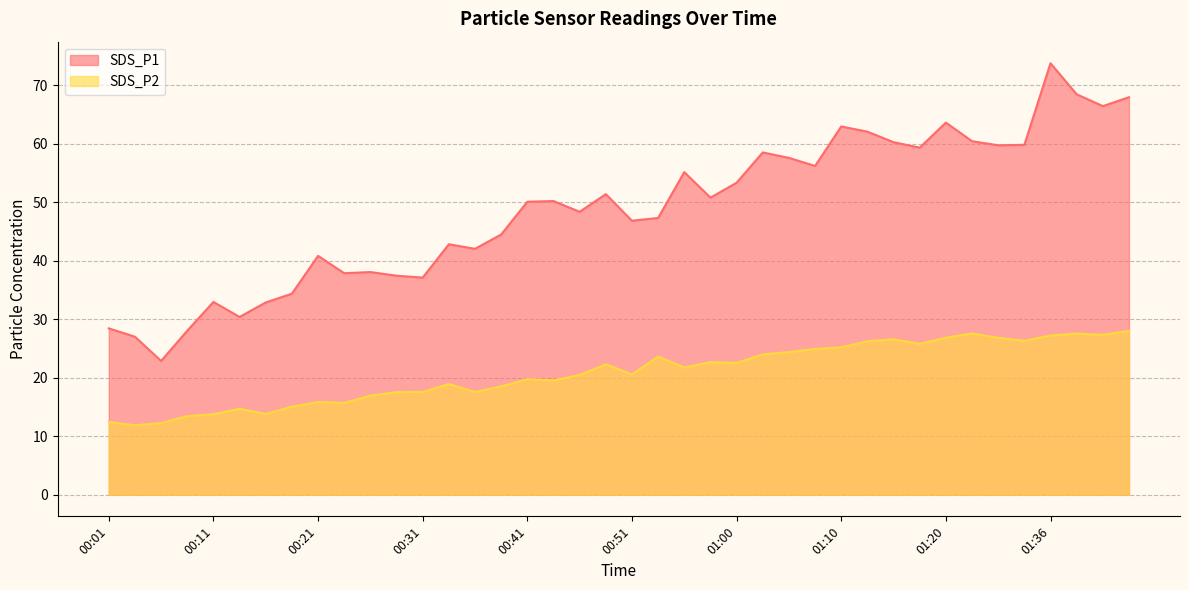

At which category is the sum across all series the highest?

01:36